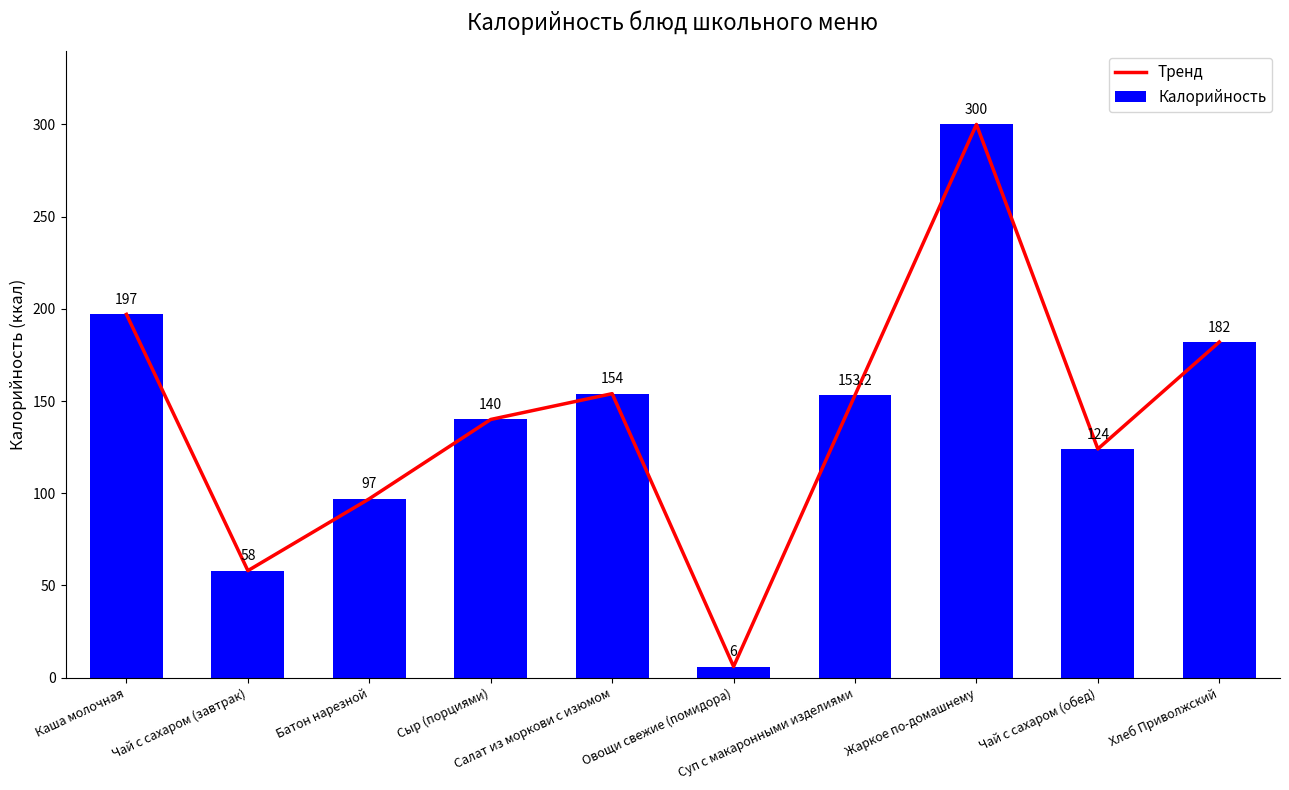

What position from the left is Чай с сахаром (завтрак)?

2